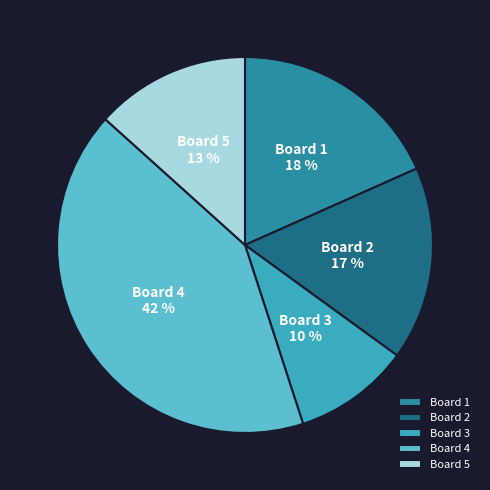

Count the number of slices in the pie.

5